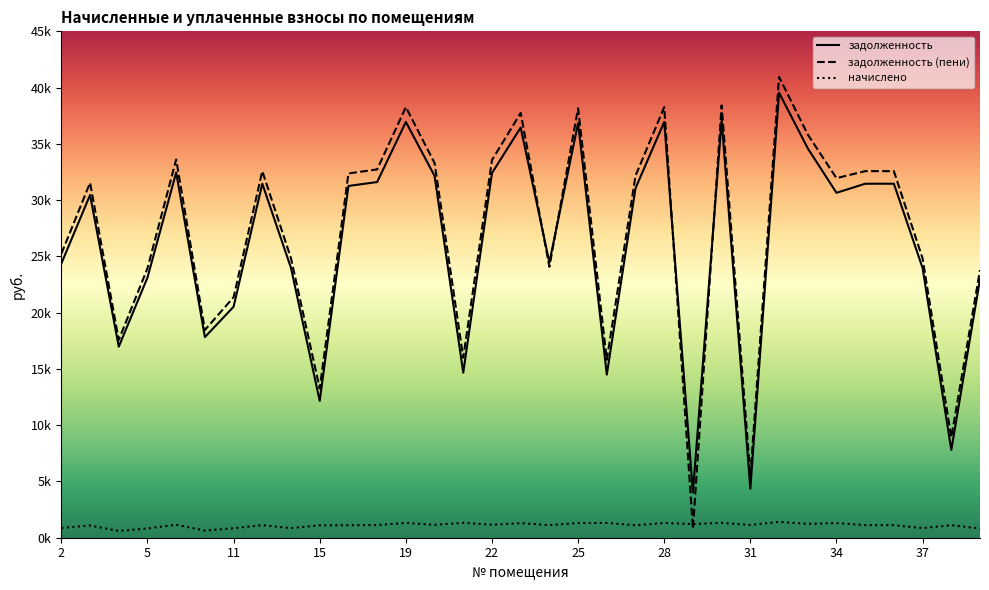

What are all the series names shown in the legend?

задолженность, задолженность (пени), начислено